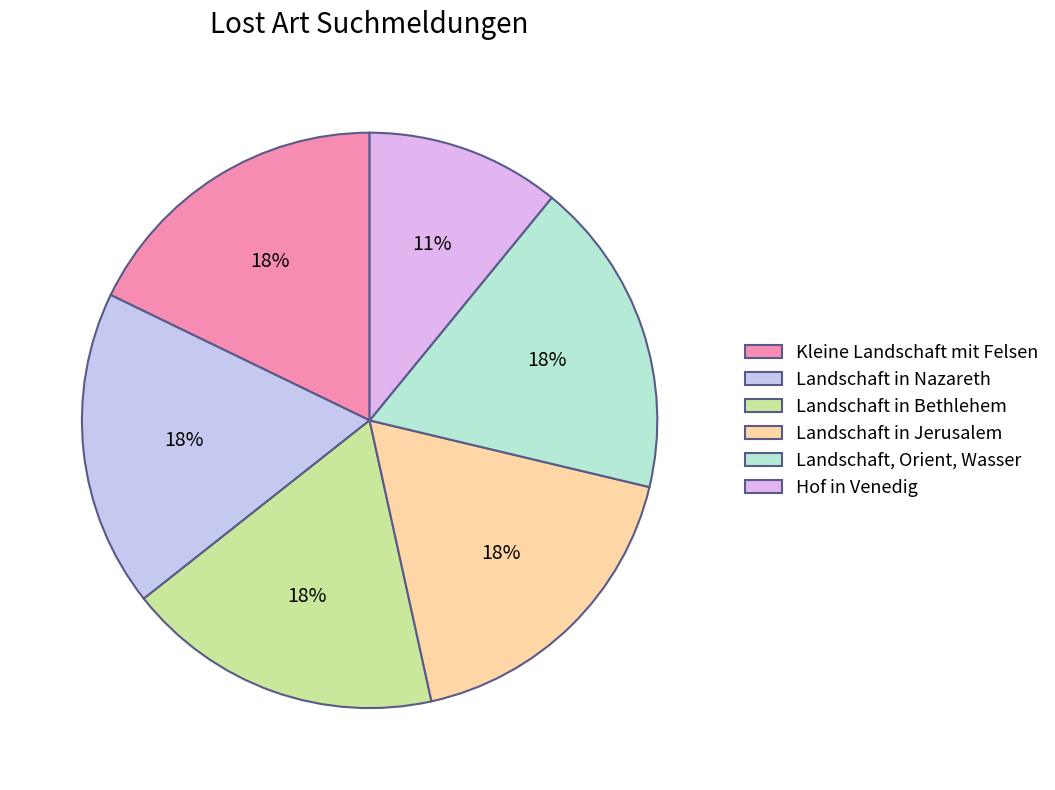

Count the number of slices in the pie.

6